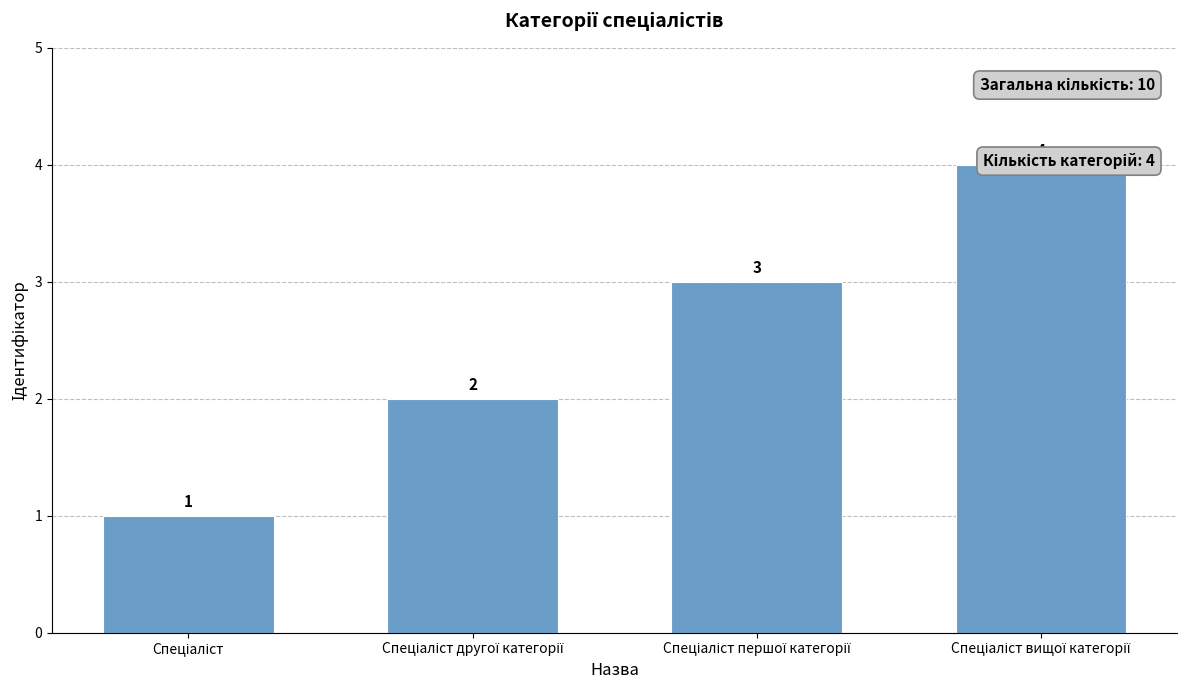

What is the ratio of the value at Спеціаліст другої категорії to the value at Спеціаліст першої категорії?

0.7